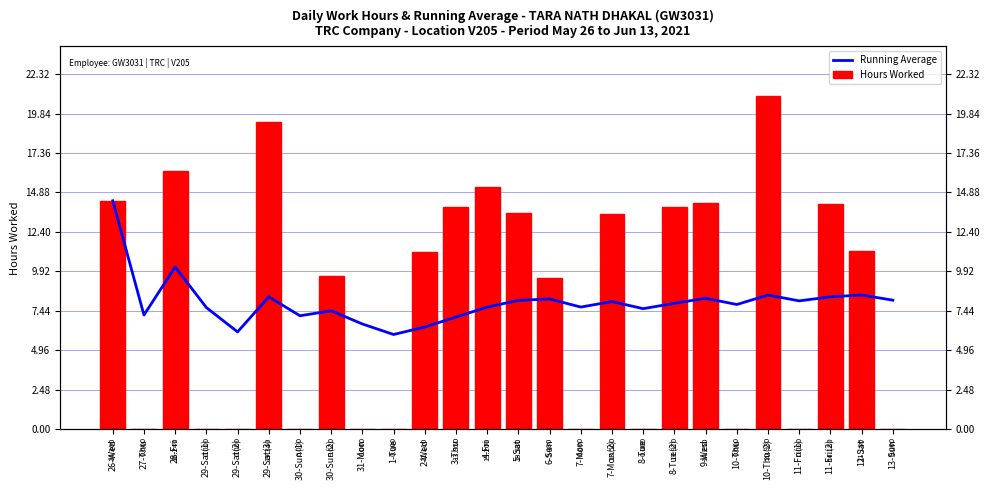

Which series changed the most between 26-Wed and 30-Sun(2)?

Running Average